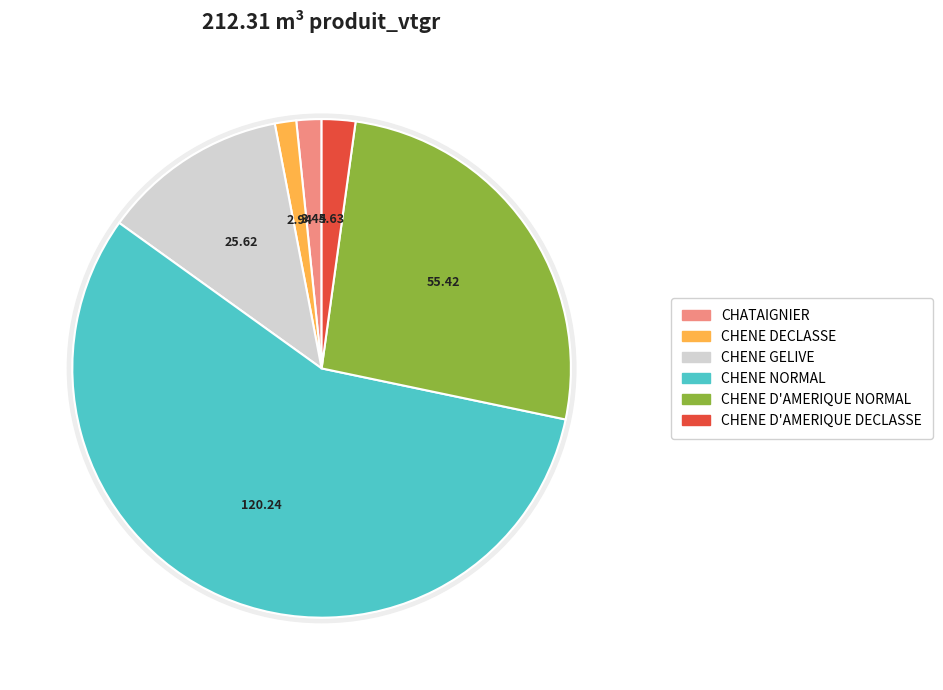

Which has a higher value, CHENE_NORMAL or CHENE_GELIVE?

CHENE_NORMAL